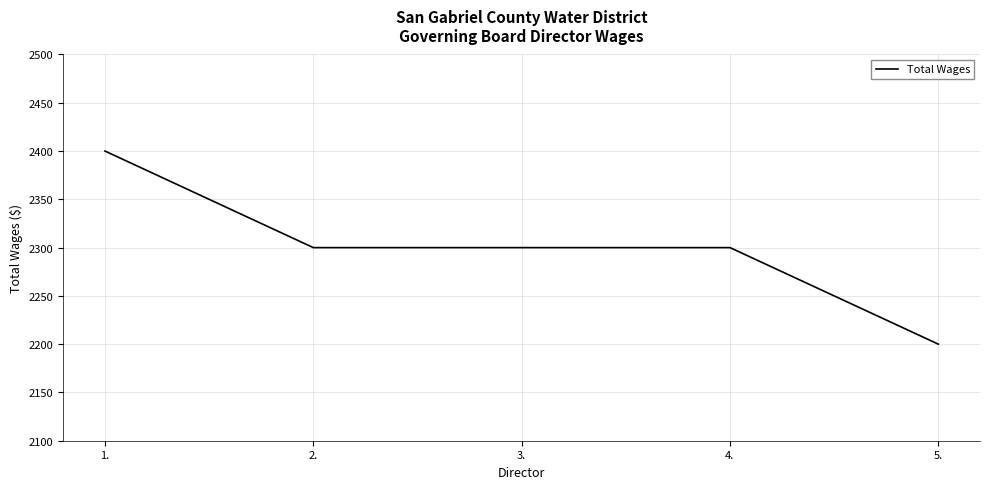

The value at 5. is 2200. True or false?

True